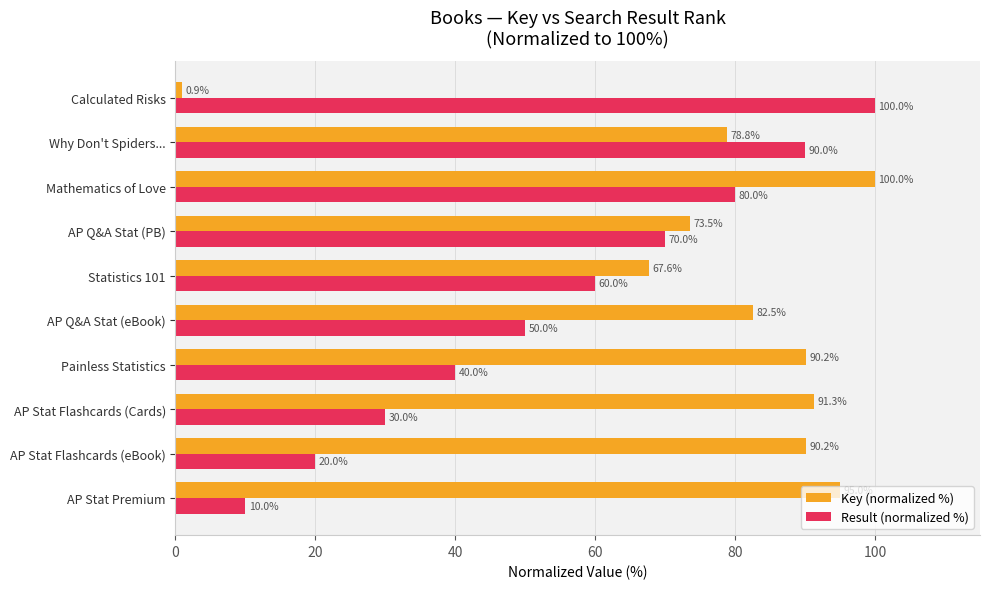

True or false: Result (normalized %) has a value of 19.2 at AP Stat Flashcards (Cards).

False